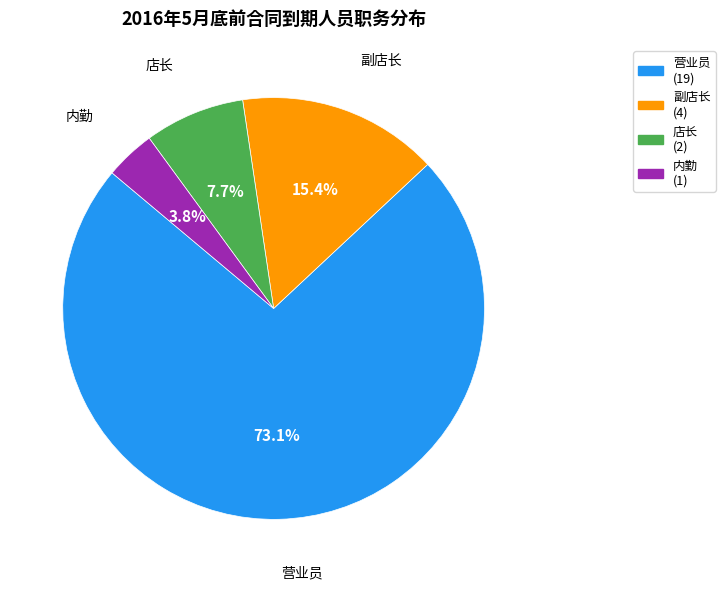

The 内勤 slice represents 19% of the pie. True or false?

False